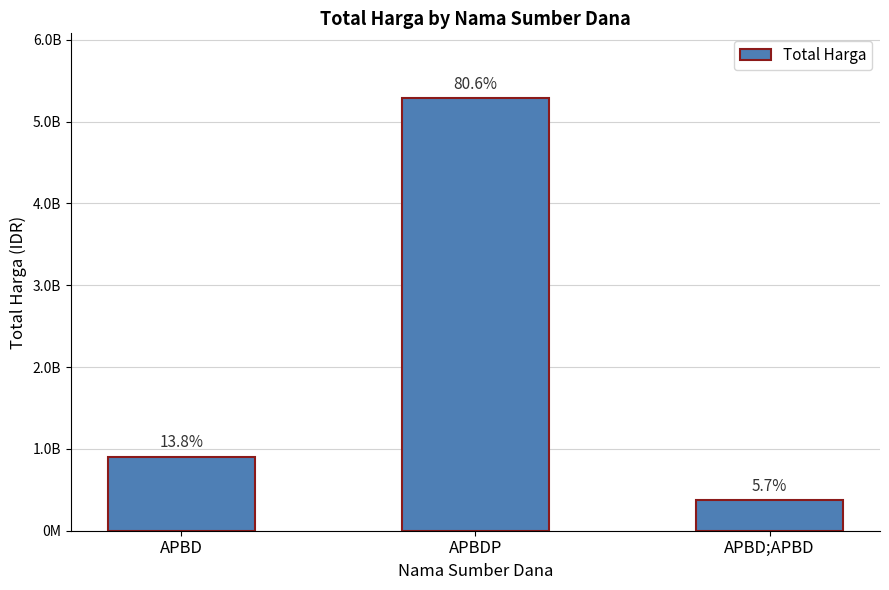

Reading left to right, list all the values displayed in this chart.

APBD=902802245	APBDP=5285288740	APBD;APBD=373404000